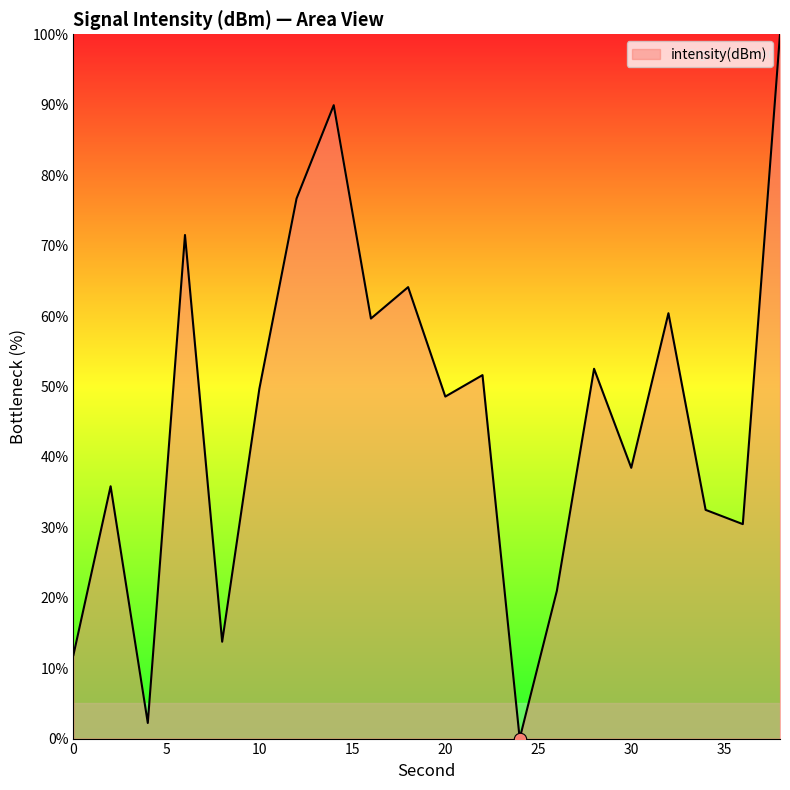

What is the maximum value shown in the chart?

100.0